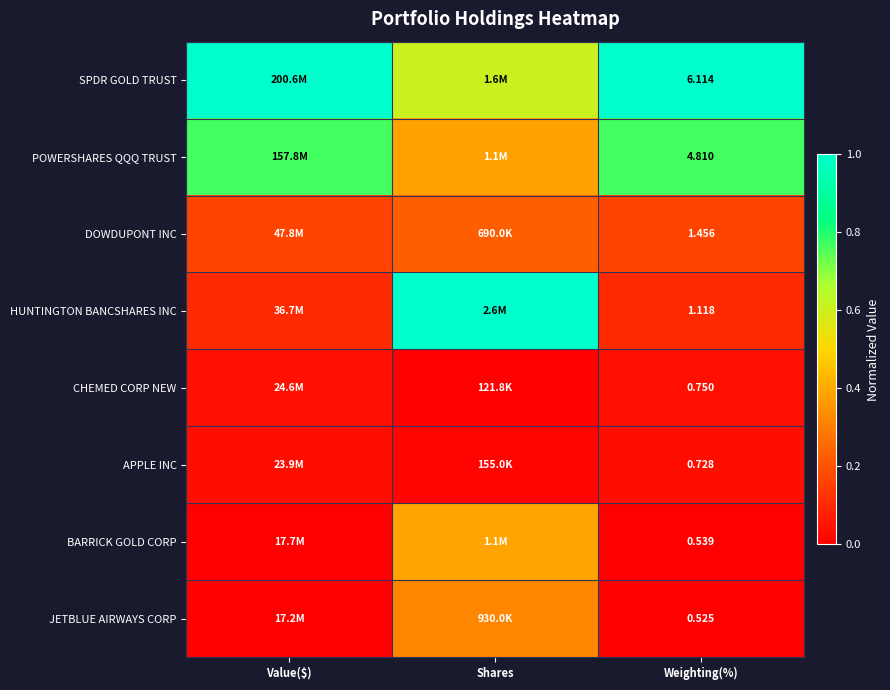

Rank the series at Weighting(%) from highest to lowest value.

SPDR GOLD TRUST, POWERSHARES QQQ TRUST, DOWDUPONT INC, HUNTINGTON BANCSHARES INC, CHEMED CORP NEW, APPLE INC, BARRICK GOLD CORP, JETBLUE AIRWAYS CORP